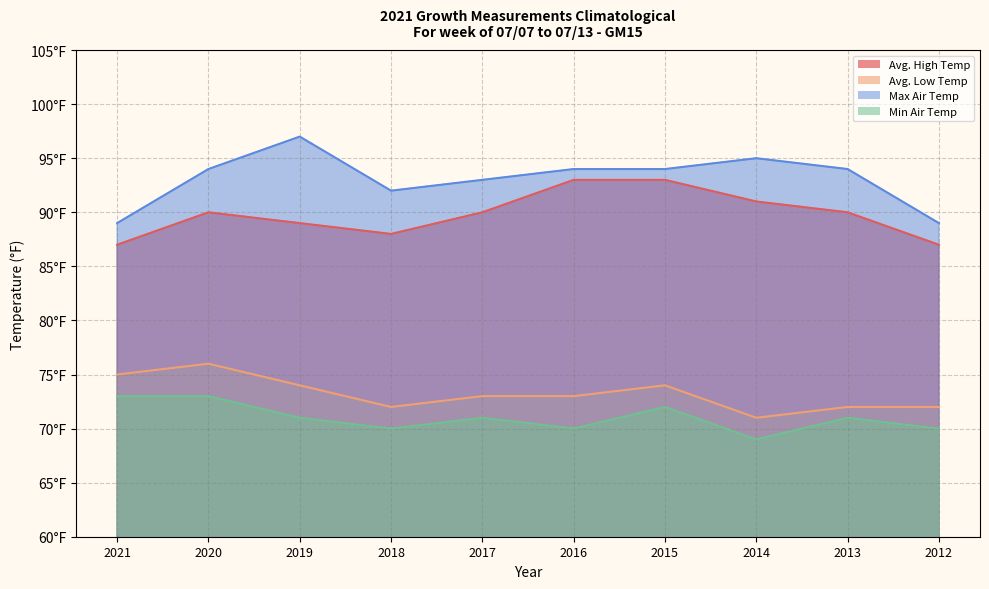

The Max Air Temp series shows 94 at 2013. True or false?

True